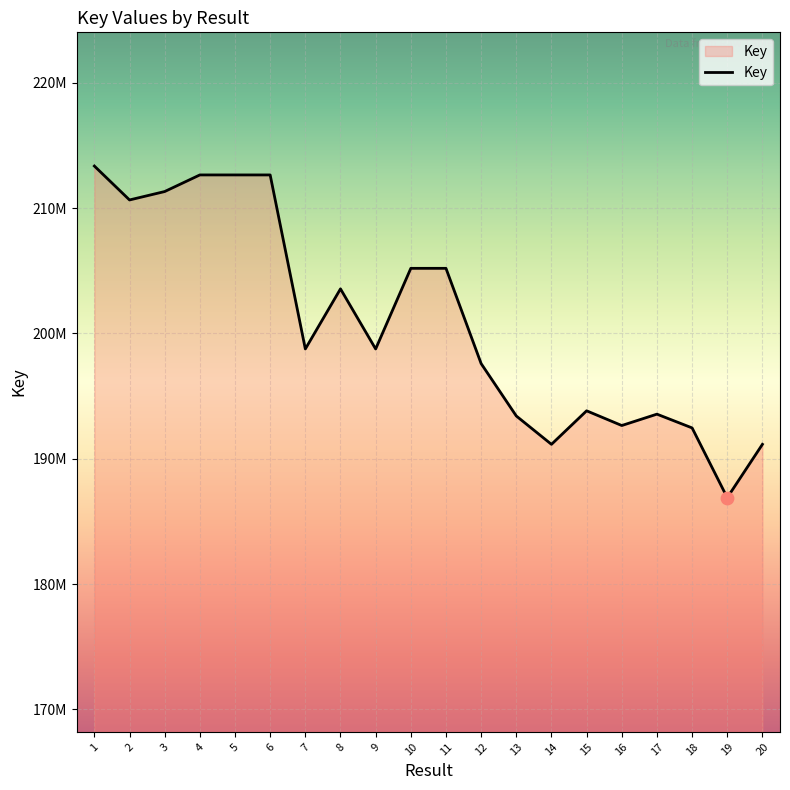

Which has a higher value, 5 or 2?

5